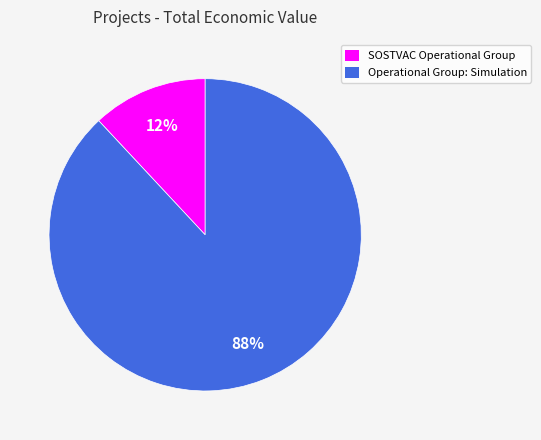

To the nearest percent, what is the combined percentage of SOSTVAC Operational Group and Operational Group: Simulation?

100%